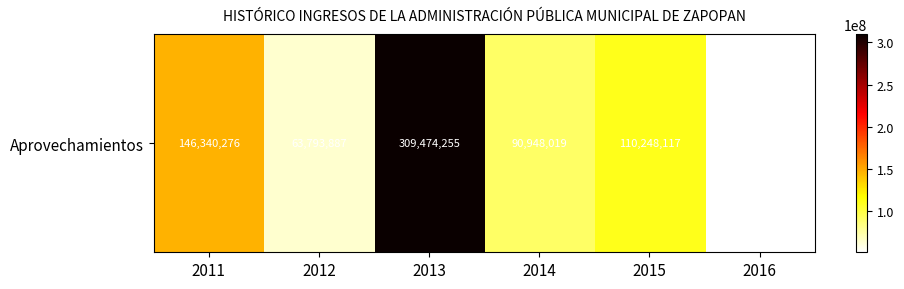

Reading right to left, what are all the values shown in this chart?

51460911.3	110248117.0	90948019.0	309474255.0	63793887.0	146340276.0